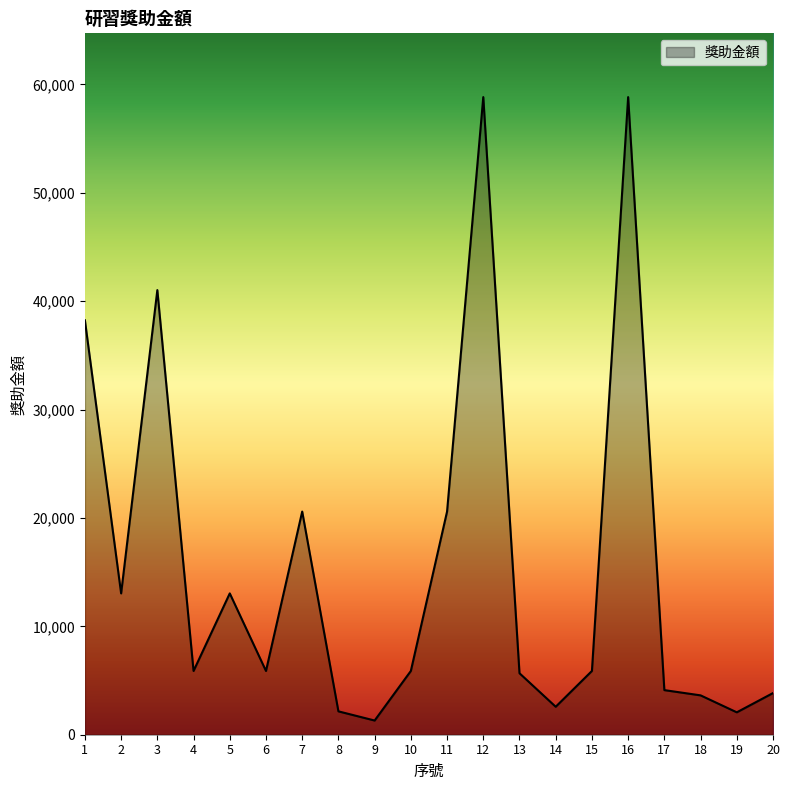

Read the value at 10, to the nearest 10.

5880